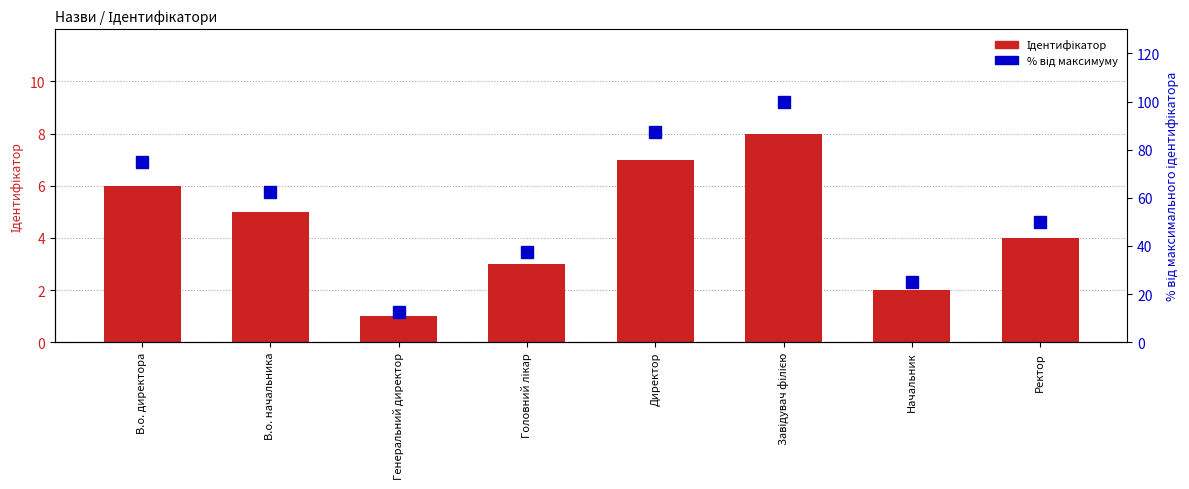

Which series has the largest total across all categories?

% від максимуму